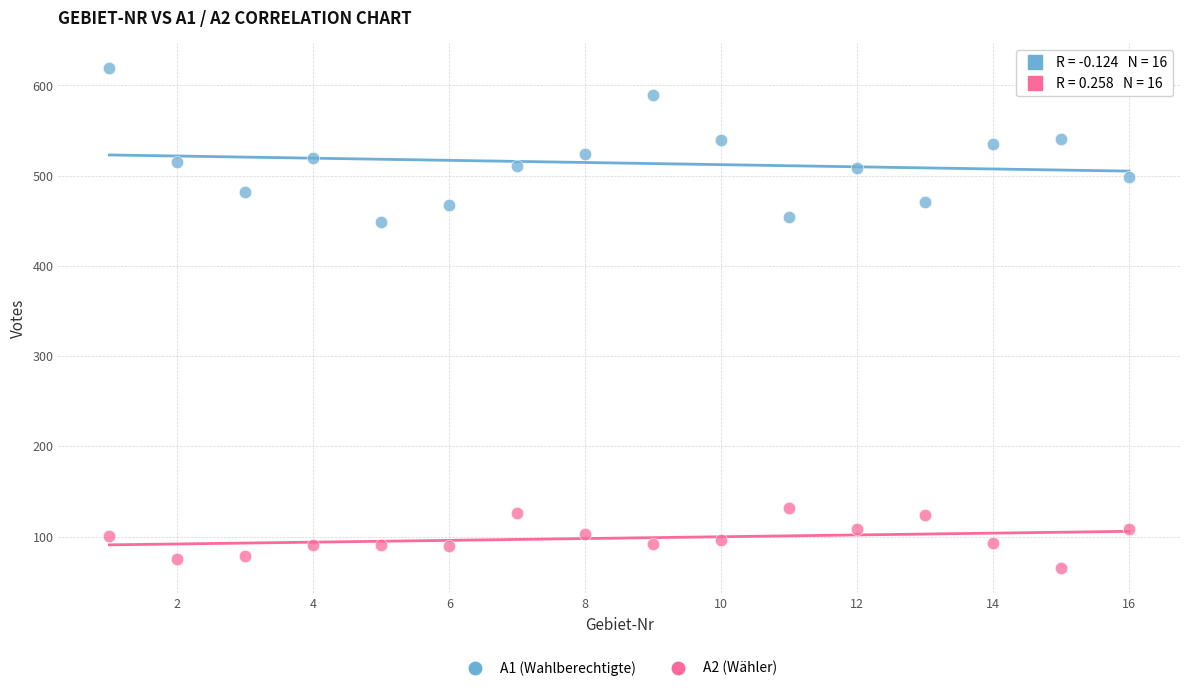

Which series contains the lowest Y value?

A2 (Wähler)